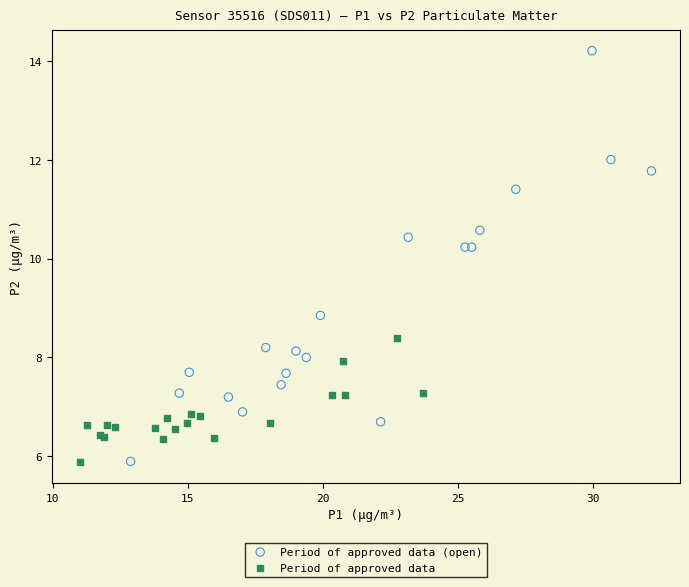

Which series contains the highest Y value?

Period of approved data (open)